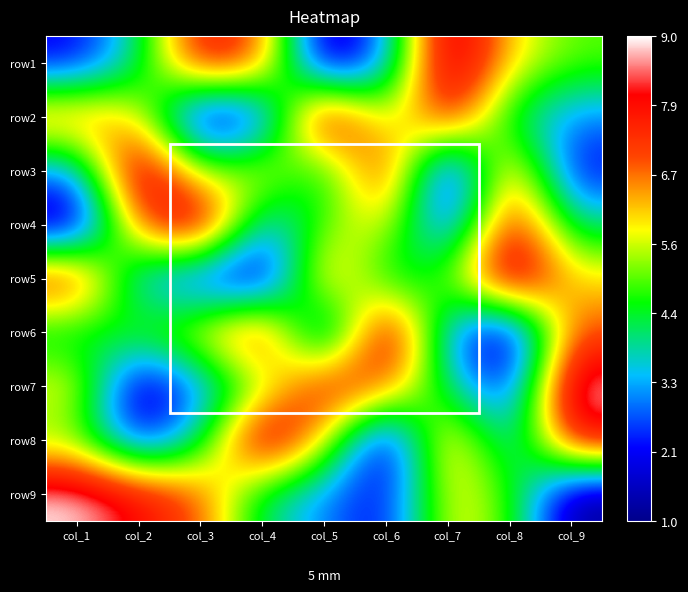

Which category has the lowest value across all series?

col_5